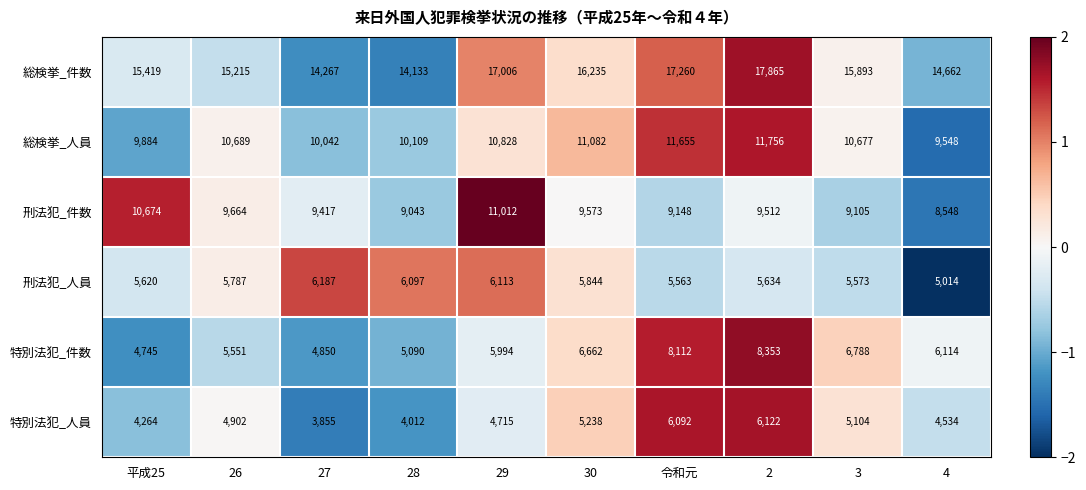

List the labels in order of 総検挙_人員 value, largest first.

2, 令和元, 30, 29, 26, 3, 28, 27, 平成25, 4